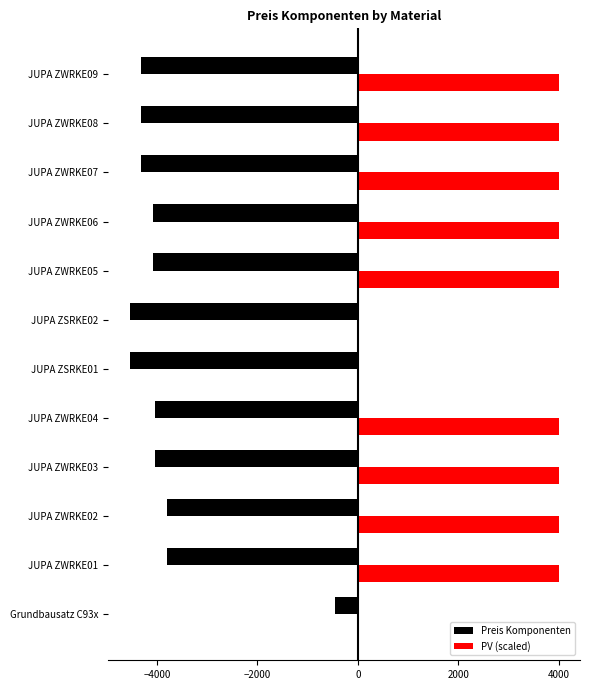

The value of PV (scaled) at JUPA ZWRKE07 is 2251. True or false?

False